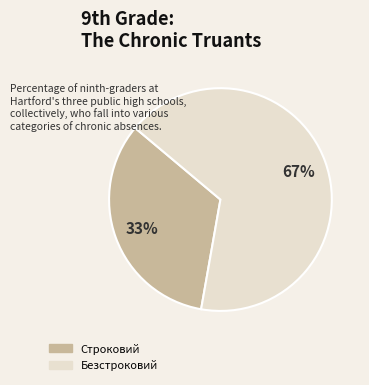

Which slice is the largest?

Безстроковий